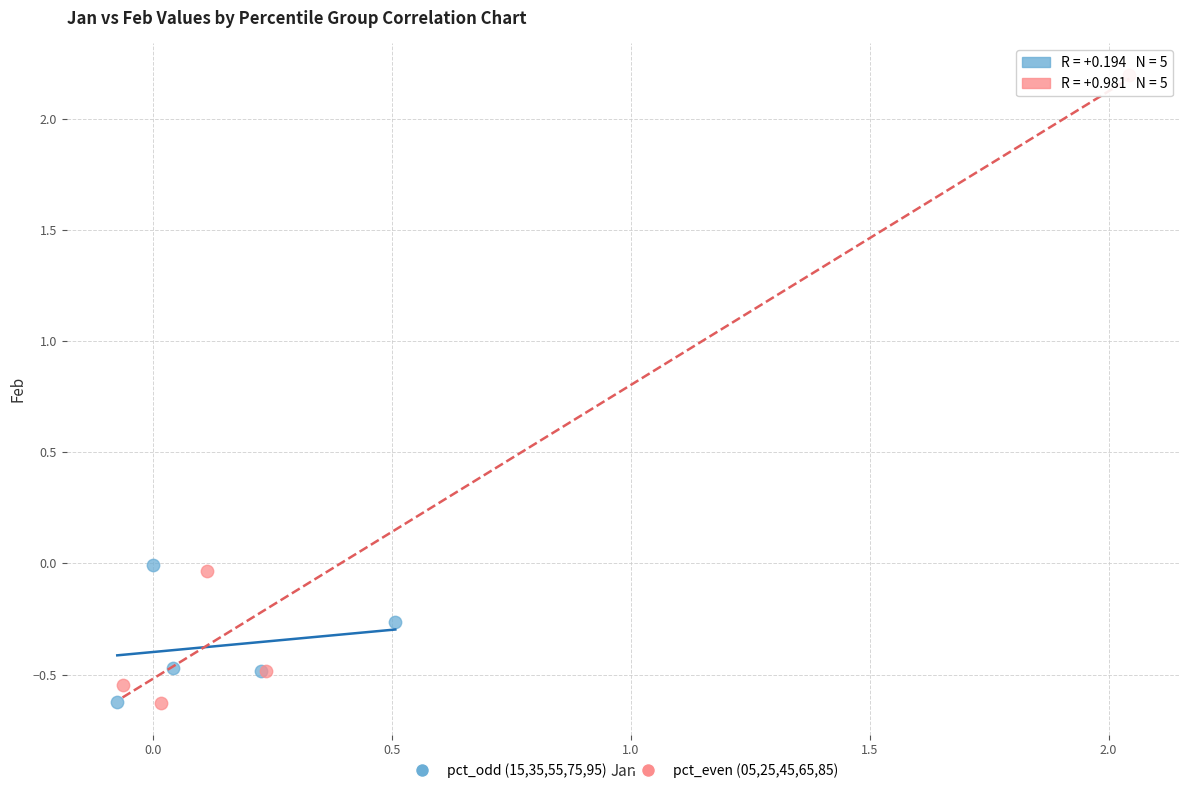

Which series contains the highest Y value?

pct_even (05,25,45,65,85)